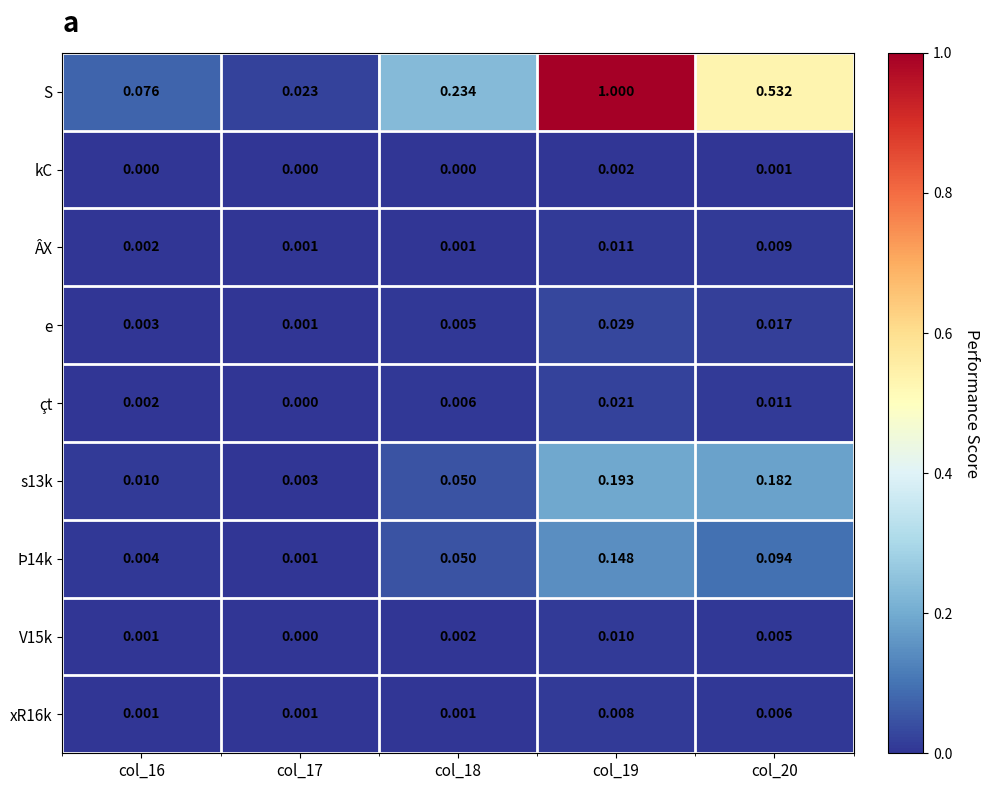

Is the value of xR16k at col_18 greater than the value of kC at col_16?

Yes